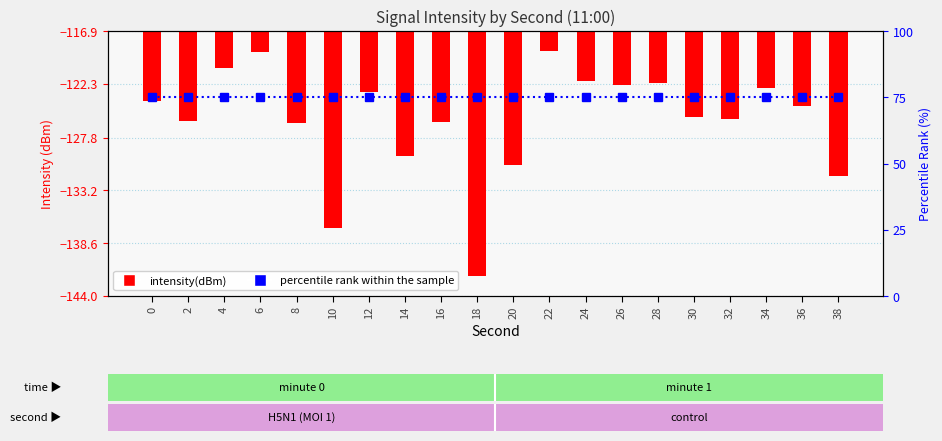

At which label does intensity(dBm) reach its peak?

22